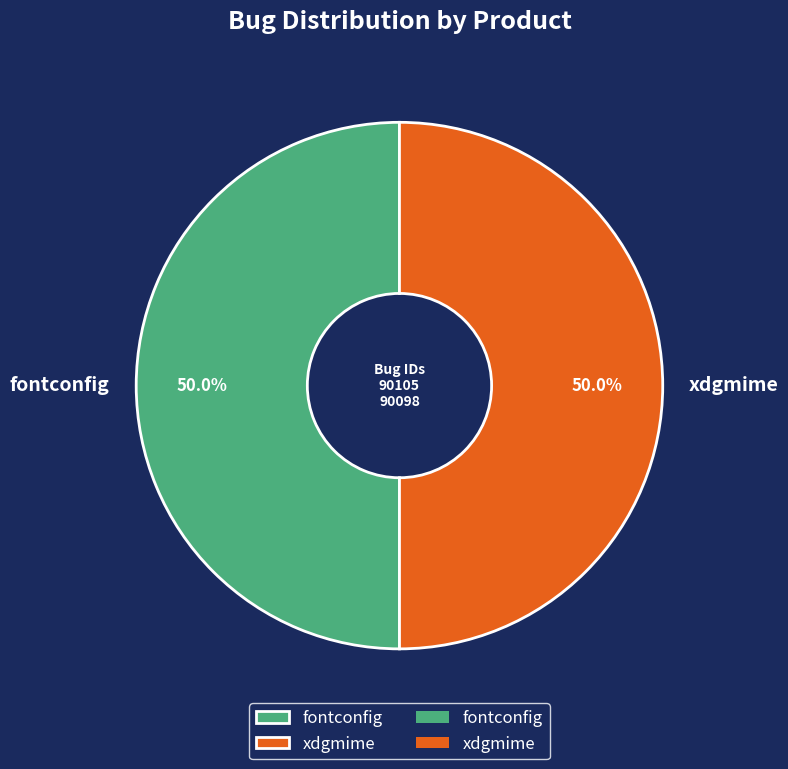

To the nearest percent, what is the combined percentage of xdgmime and fontconfig?

100%